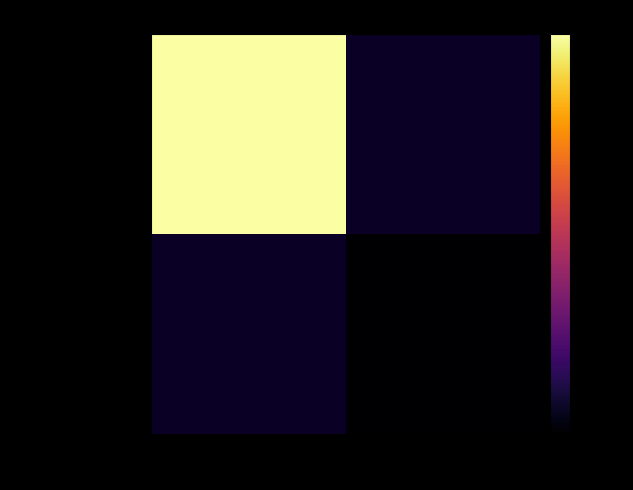

The value of 54f49cde5ddd7e6a... at -1 is 626.0. True or false?

True